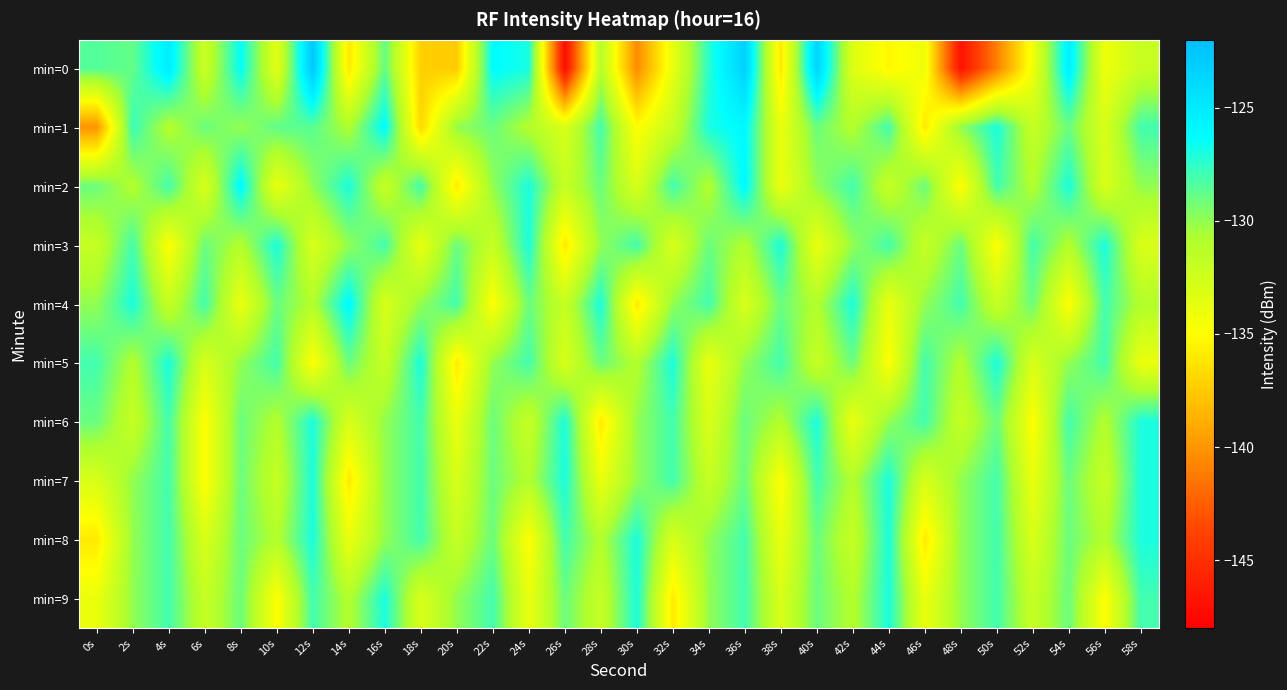

Which series has the widest spread of values?

min=0